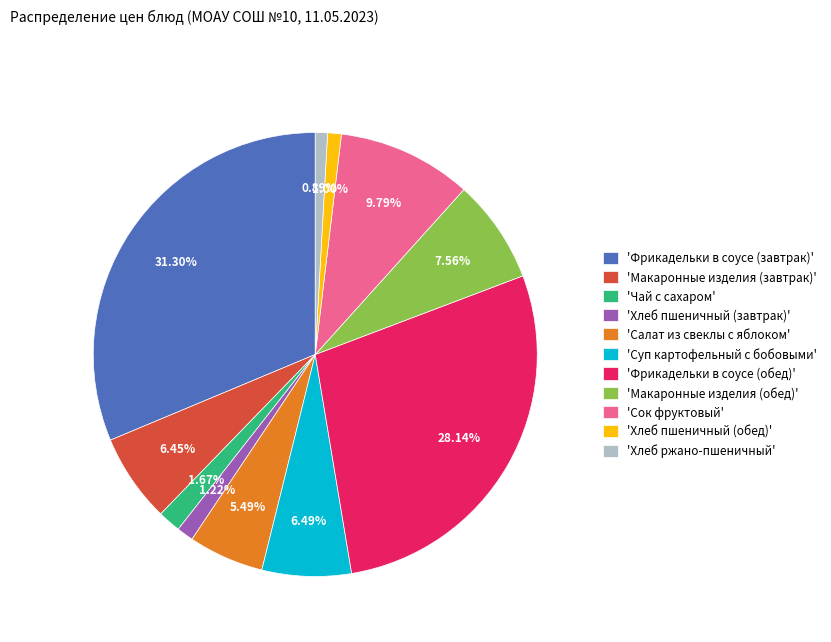

Count the number of slices in the pie.

11